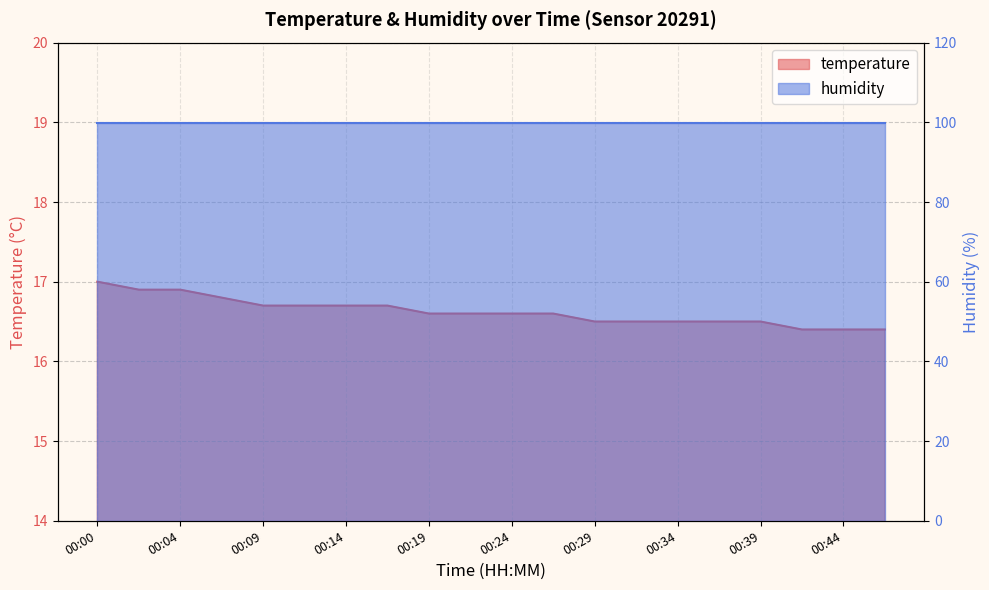

What is the difference between the second highest and second lowest values?

0.5